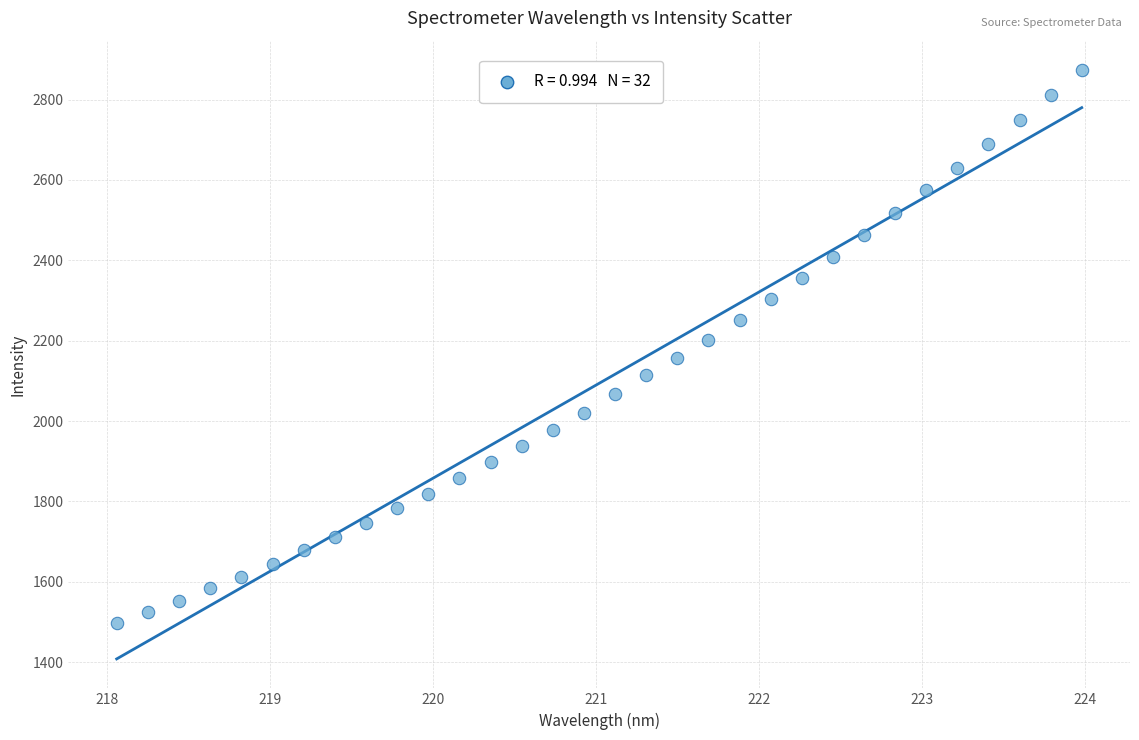

What is the range of X values (max minus min)?

5.9